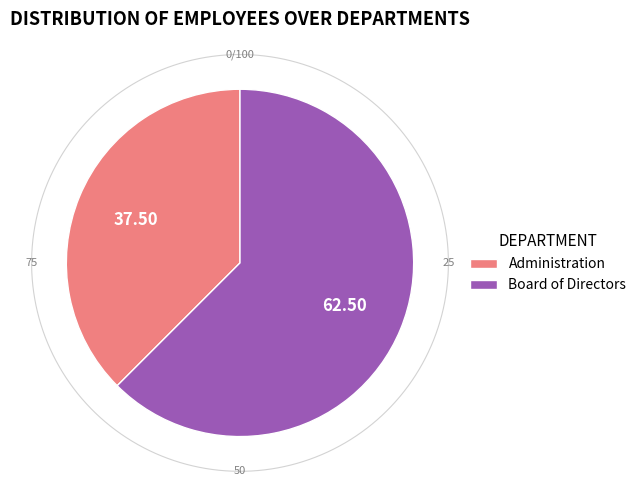

Approximately how many times larger is the value at Board of Directors compared to Administration?

1.7